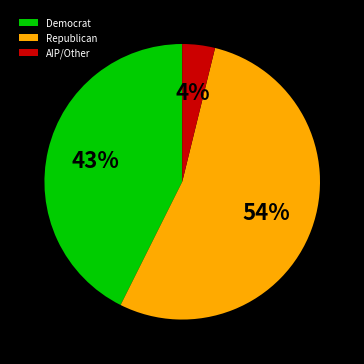

To the nearest percent, what is the difference between the largest and smallest slice percentages?

50%